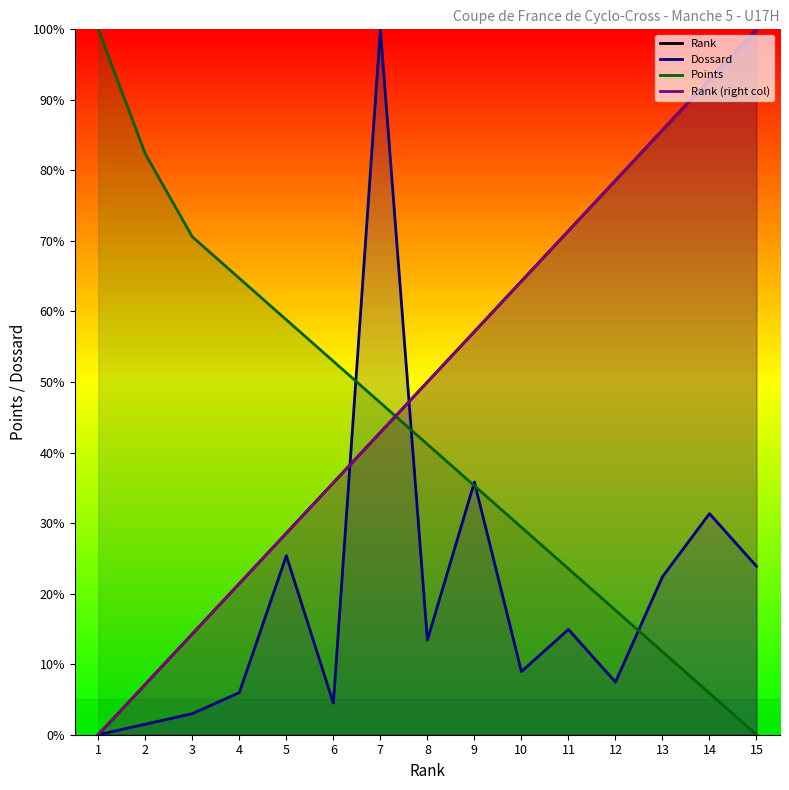

Is it true that Points equals 21.7 at 7?

False